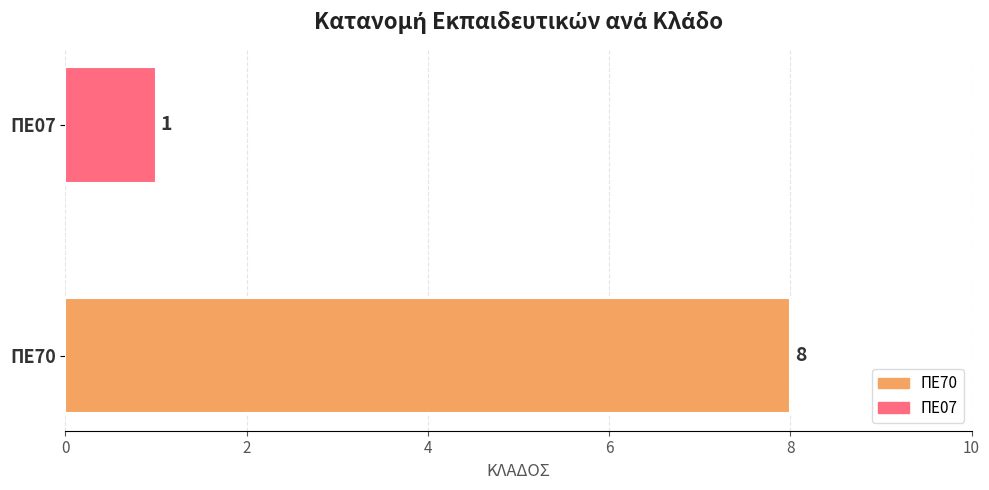

Which series has the largest range (max minus min)?

ΠΕ70